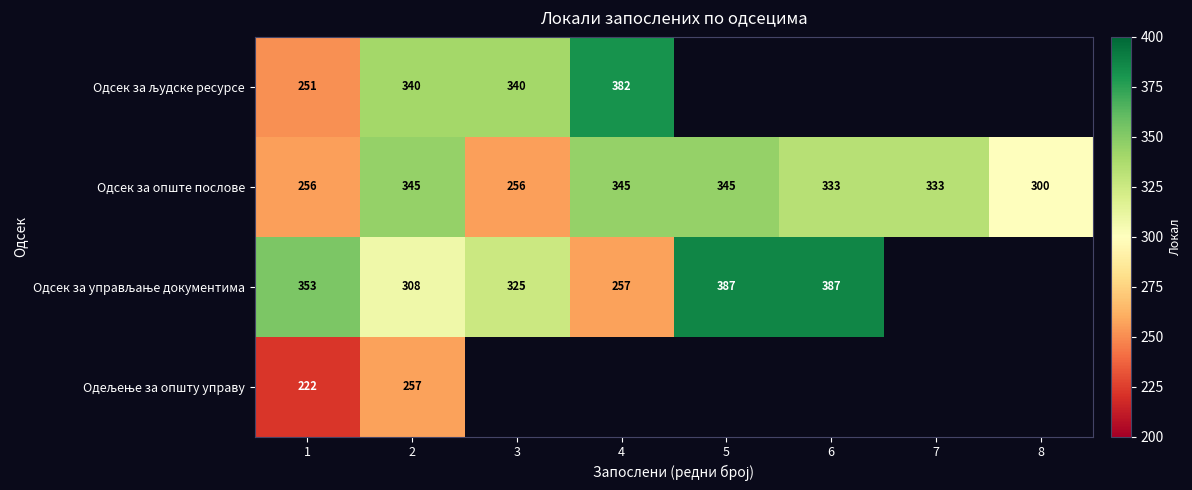

What is the difference between the maximum and minimum values in the Одсек за опште послове series?

89